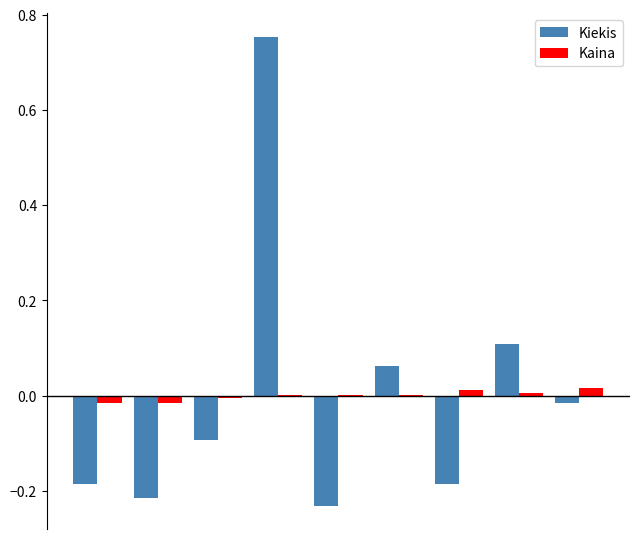

List the labels in order of Kaina value, largest first.

8, 6, 7, 3, 4, 5, 2, 0, 1